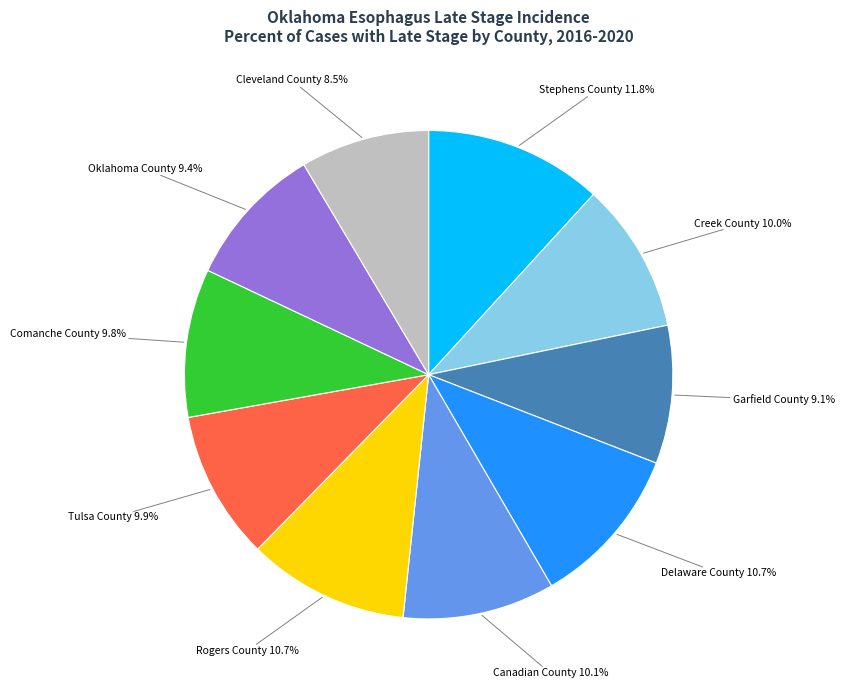

Is there a majority slice in this chart?

No